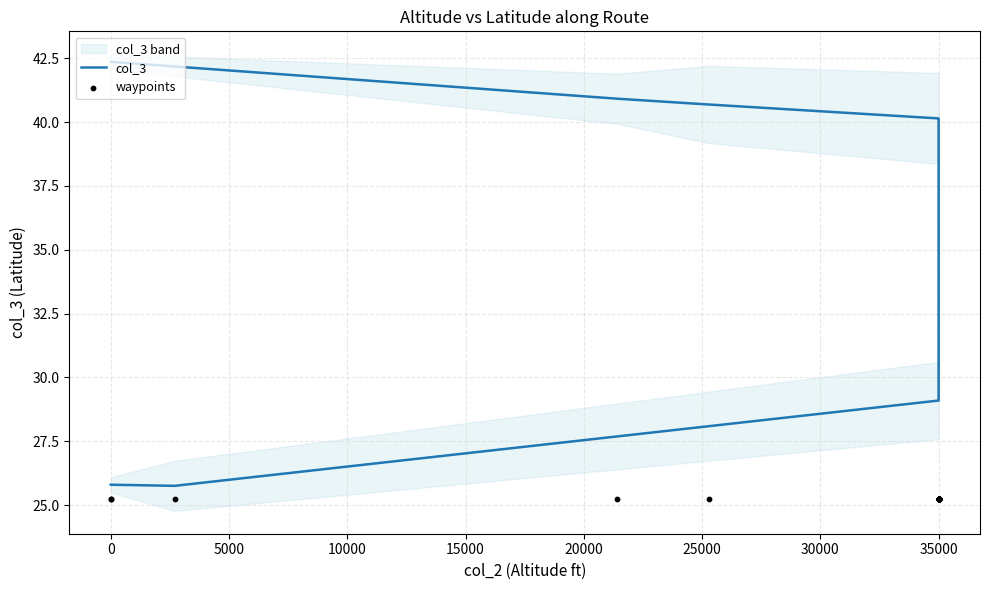

Is the value of waypoints at 35000 greater than the value of col_3 at 35000?

No